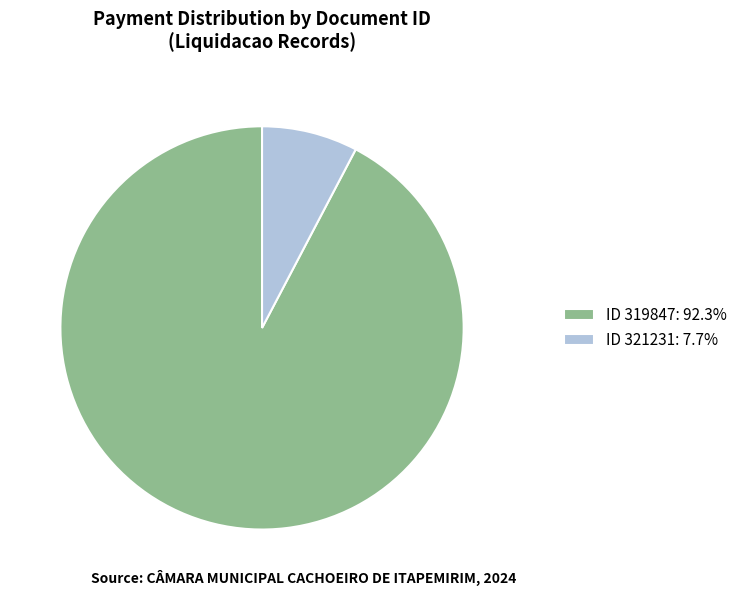

Is the sum of ID 321231: 7.7% and ID 319847: 92.3% greater than half?

Yes